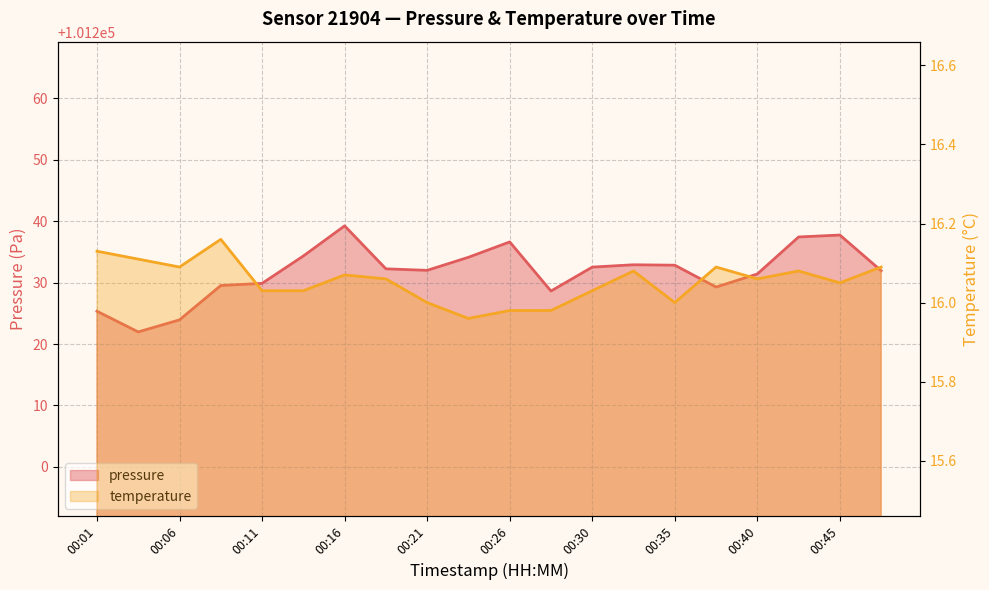

Reading left to right, list all the values displayed in this chart.

pressure: 101225.3	101222.0	101223.9	101229.5	101229.9	101234.3	101239.2	101232.2	101232.0	101234.1	101236.6	101228.6	101232.5	101232.9	101232.8	101229.3	101231.4	101237.4	101237.8	101231.9
temperature: 16.1	16.1	16.1	16.2	16.0	16.0	16.1	16.1	16.0	16.0	16.0	16.0	16.0	16.1	16.0	16.1	16.1	16.1	16.1	16.1